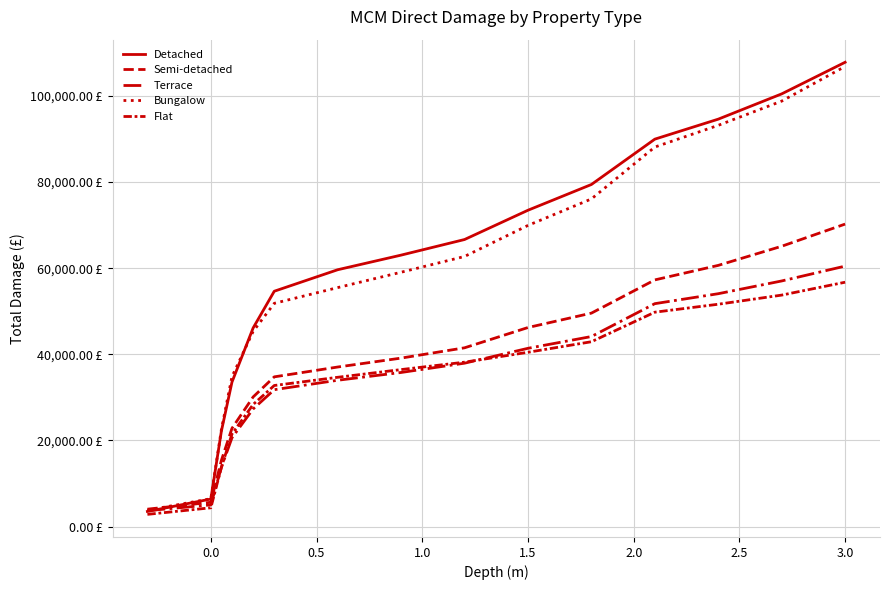

Does the chart display data point markers on the line(s)?

No